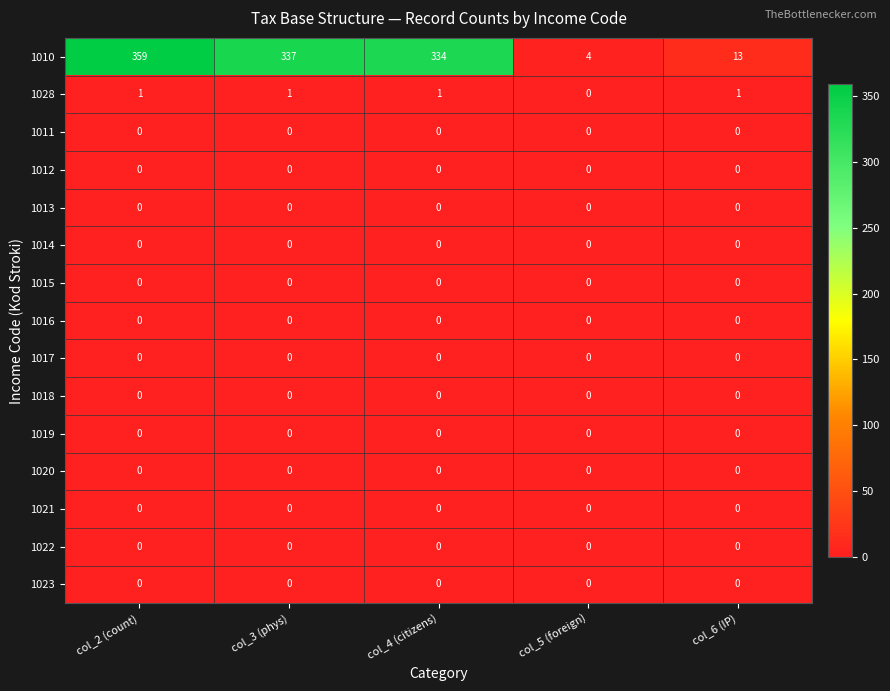

Between col_4 (citizens) and col_6 (IP), which series saw the biggest shift?

1010